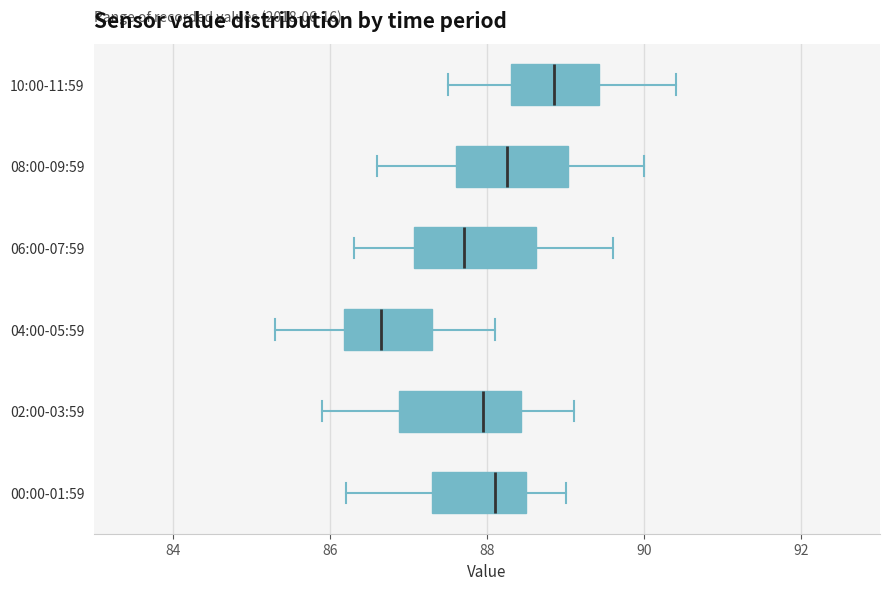

Reading bottom to top, read every box against the x-axis: the position of its median line, the range the box covers, and the ends of its whiskers. The values are not printed on the chart, so give them approximately, as read against the axis.

00:00-01:59: median 88.2, box 87.4 to 88.6, whiskers 86.2 to 89.0
02:00-03:59: median 88.0, box 86.8 to 88.4, whiskers 86.0 to 89.2
04:00-05:59: median 86.6, box 86.2 to 87.4, whiskers 85.4 to 88.2
06:00-07:59: median 87.8, box 87.0 to 88.6, whiskers 86.4 to 89.6
08:00-09:59: median 88.2, box 87.6 to 89.0, whiskers 86.6 to 90.0
10:00-11:59: median 88.8, box 88.4 to 89.4, whiskers 87.6 to 90.4